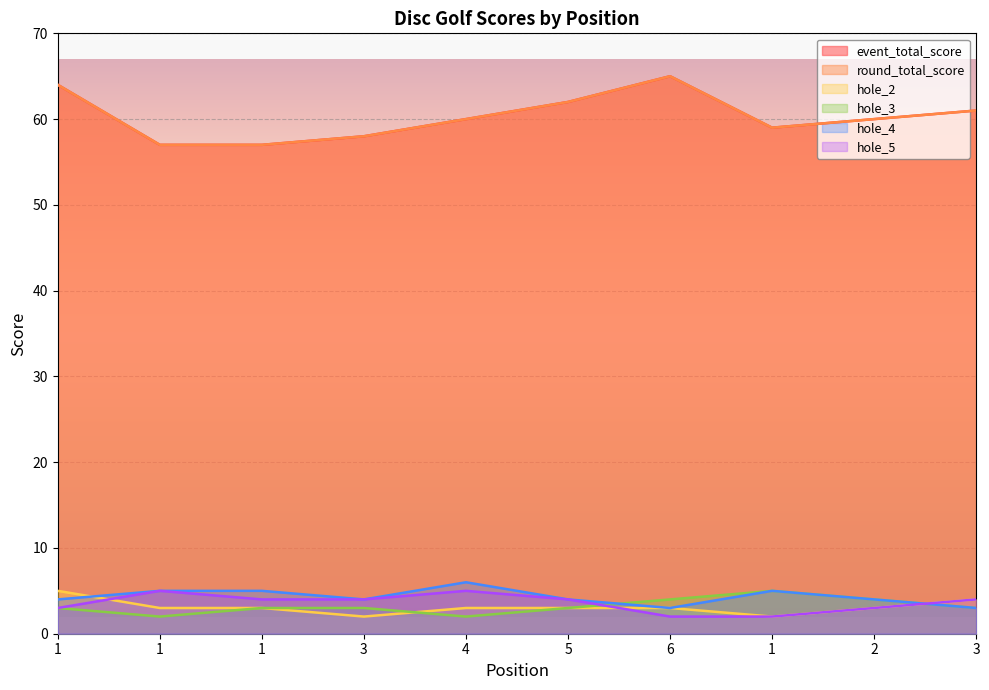

How many data points in hole_5 are less than 4?

4